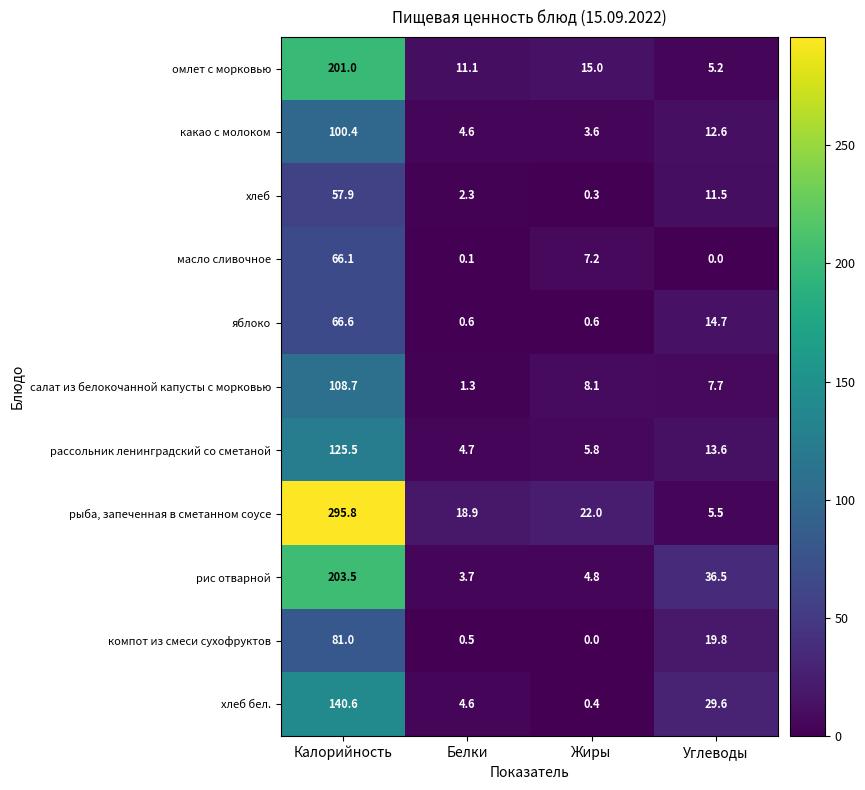

What is the total value across all series at Жиры?

67.8